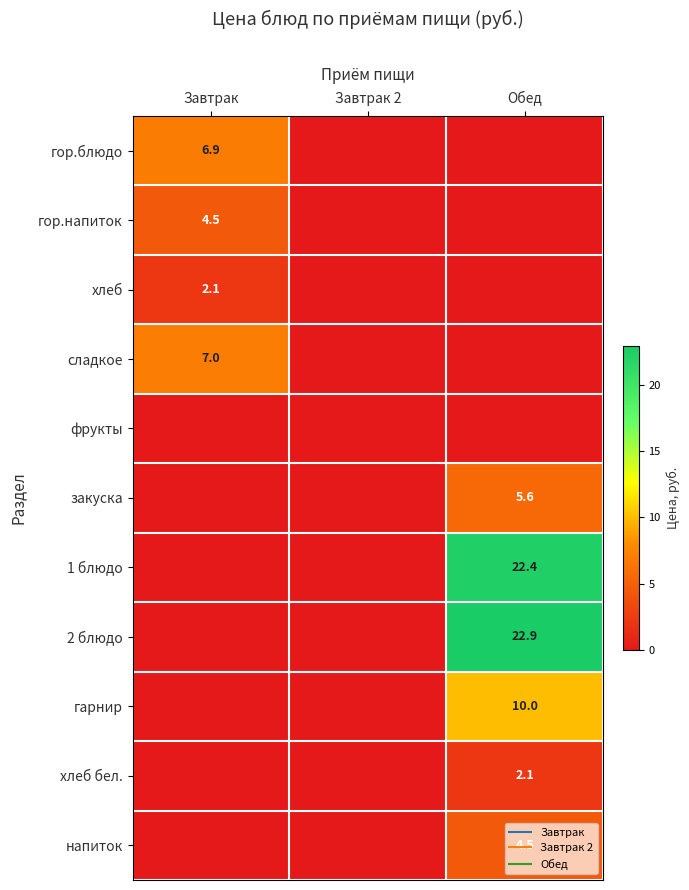

What is the difference between the highest and lowest values at Завтрак?

7.0